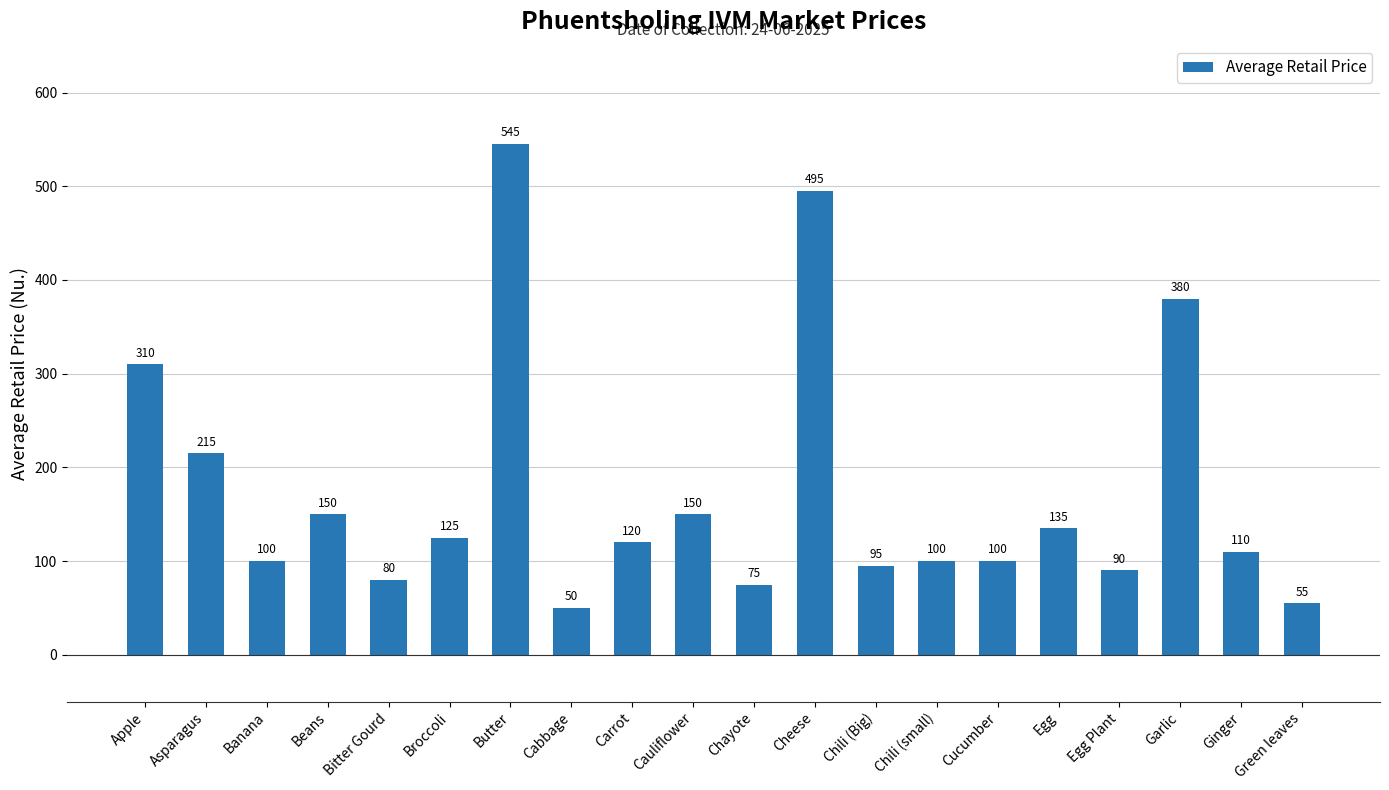

Reading left to right, list all the values displayed in this chart.

Apple=310	Asparagus=215	Banana=100	Beans=150	Bitter Gourd=80	Broccoli=125	Butter=545	Cabbage=50	Carrot=120	Cauliflower=150	Chayote=75	Cheese=495	Chili (Big)=95	Chili (small)=100	Cucumber=100	Egg=135	Egg Plant=90	Garlic=380	Ginger=110	Green leaves=55